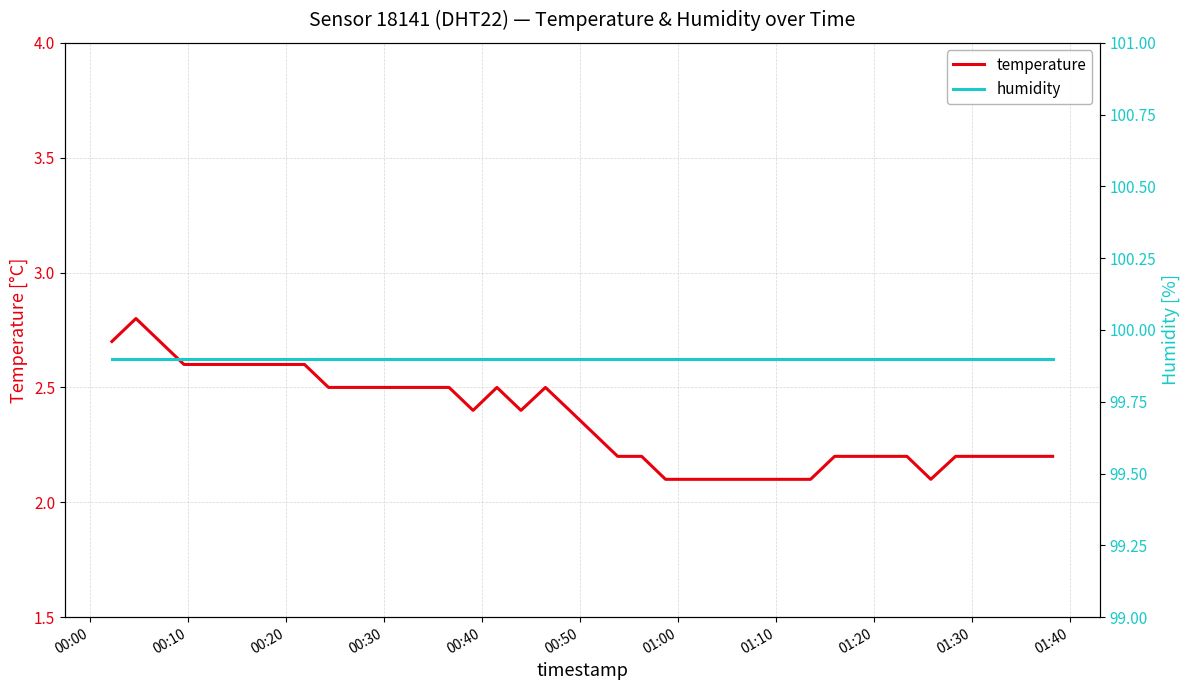

Which series has the widest spread of values?

temperature